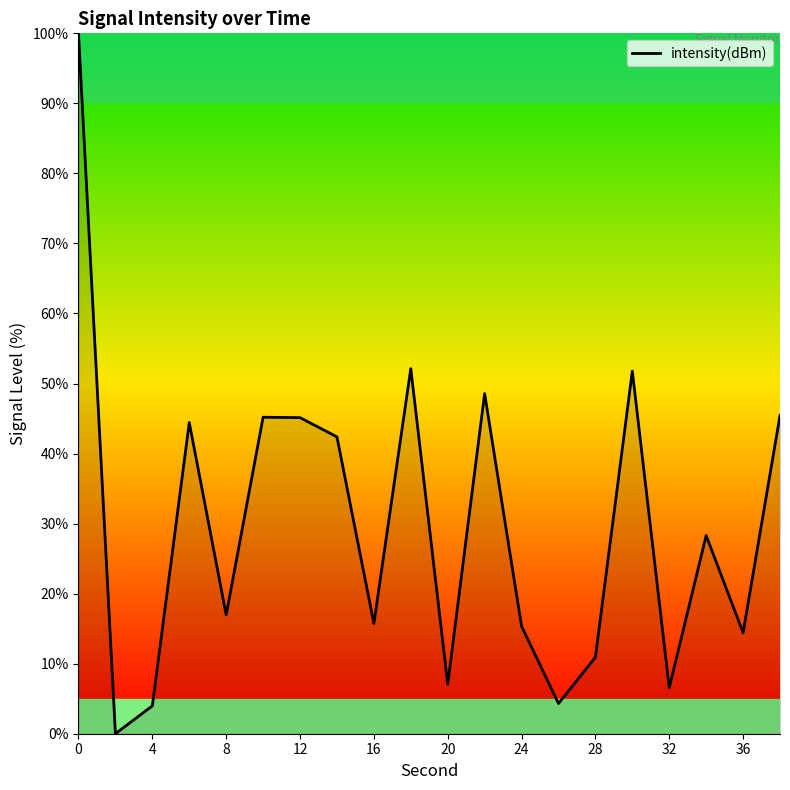

What is the greatest value displayed?

100.0